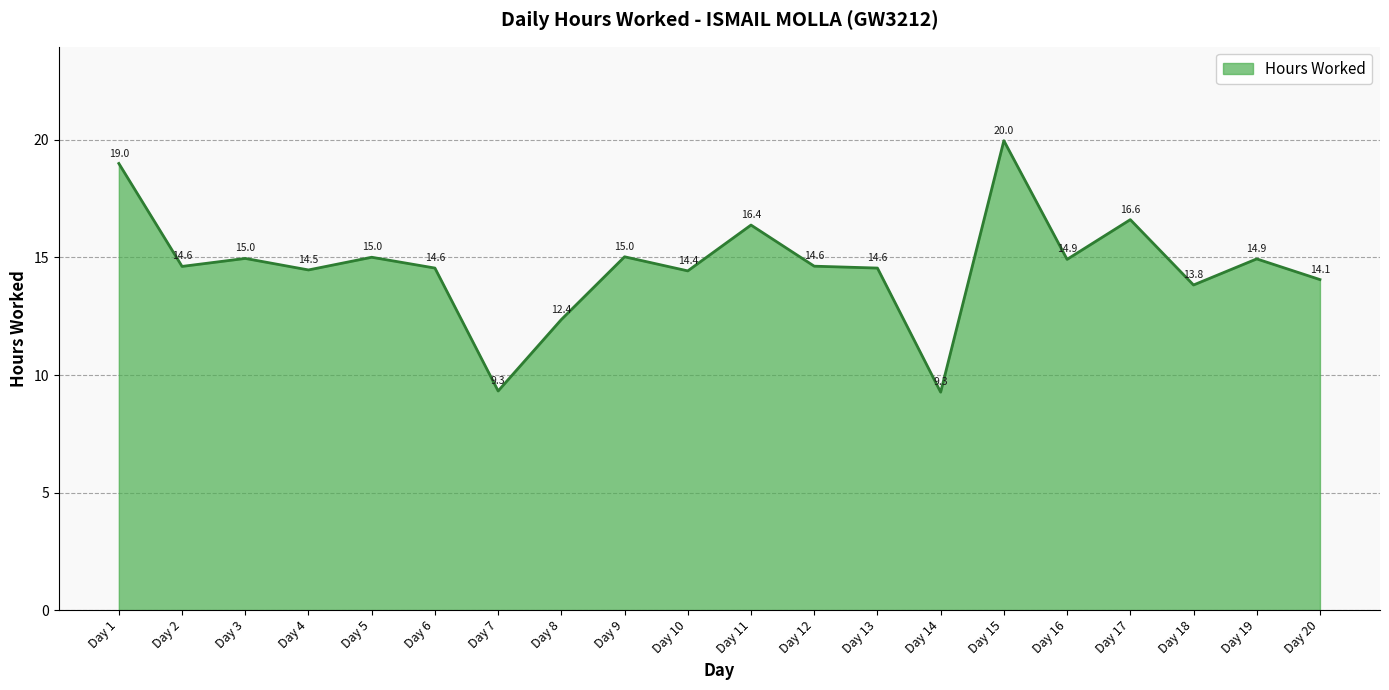

Reading left to right, list all the values displayed in this chart.

Day 1=19.0	Day 2=14.6	Day 3=15.0	Day 4=14.5	Day 5=15.0	Day 6=14.6	Day 7=9.3	Day 8=12.4	Day 9=15.0	Day 10=14.4	Day 11=16.4	Day 12=14.6	Day 13=14.6	Day 14=9.3	Day 15=20.0	Day 16=14.9	Day 17=16.6	Day 18=13.8	Day 19=14.9	Day 20=14.1